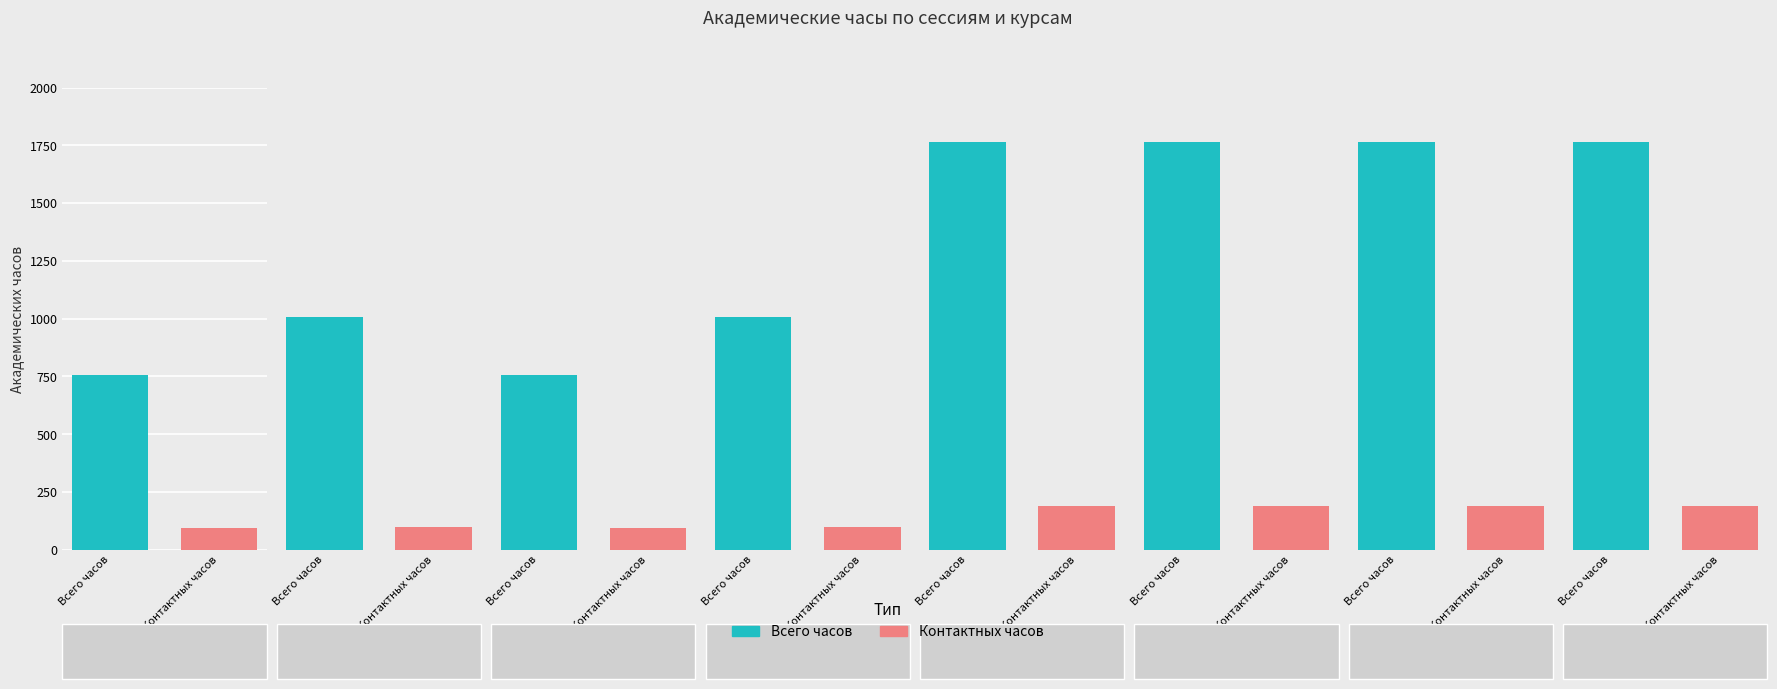

At how many categories does at least one series exceed 1598?

4